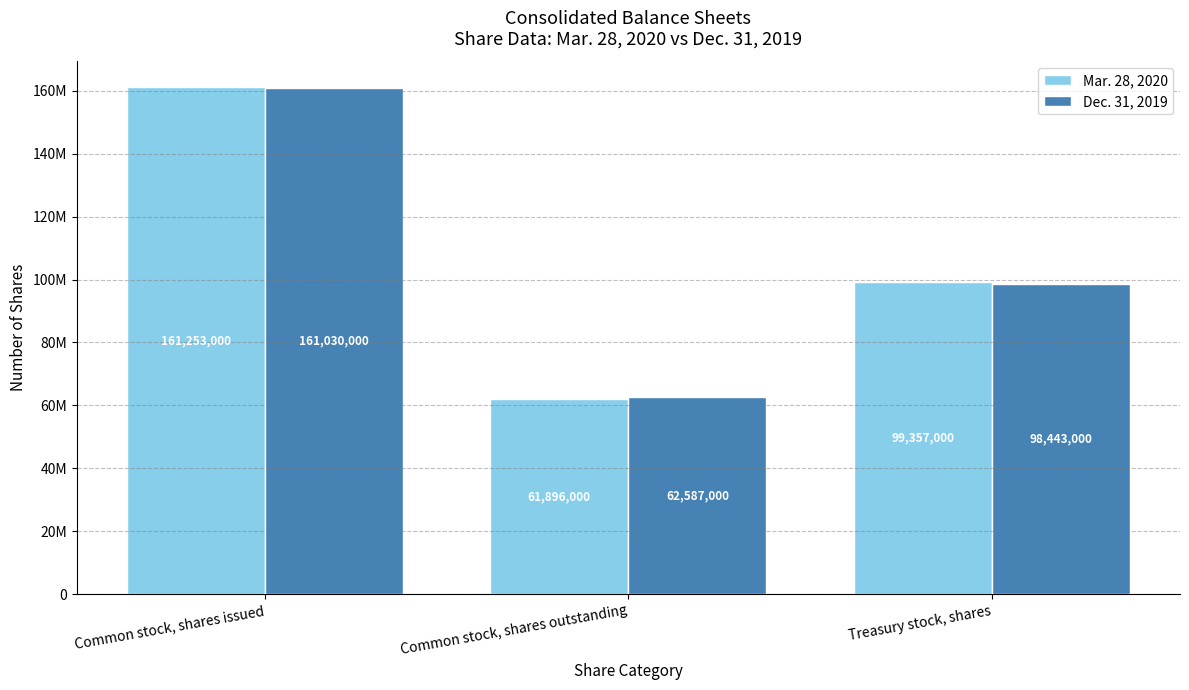

At Treasury stock, shares, list the series in order from smallest to largest.

Dec. 31, 2019, Mar. 28, 2020